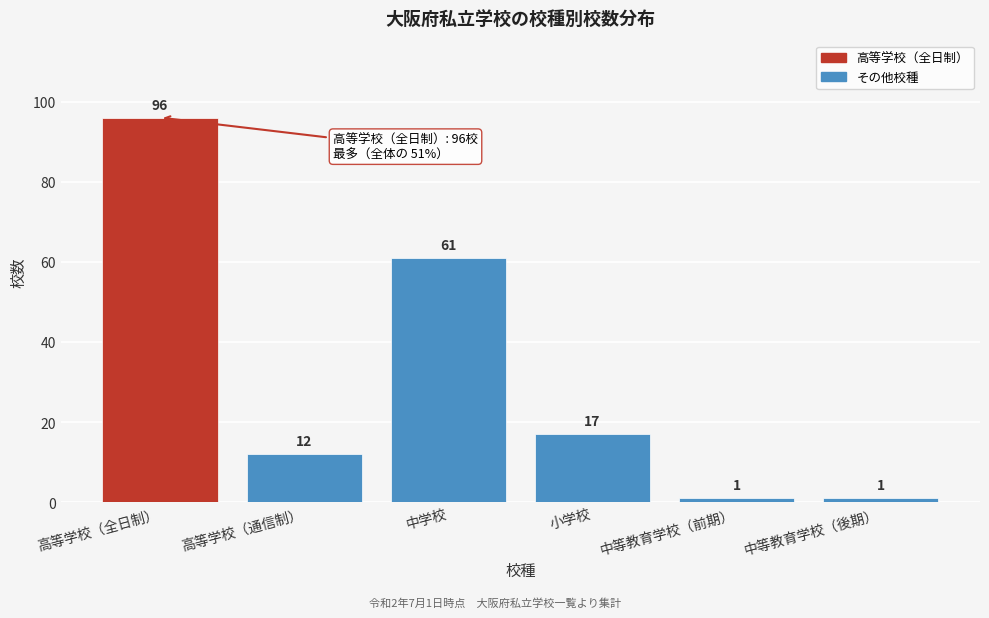

Reading left to right, what are all the values shown in this chart?

96	12	61	17	1	1